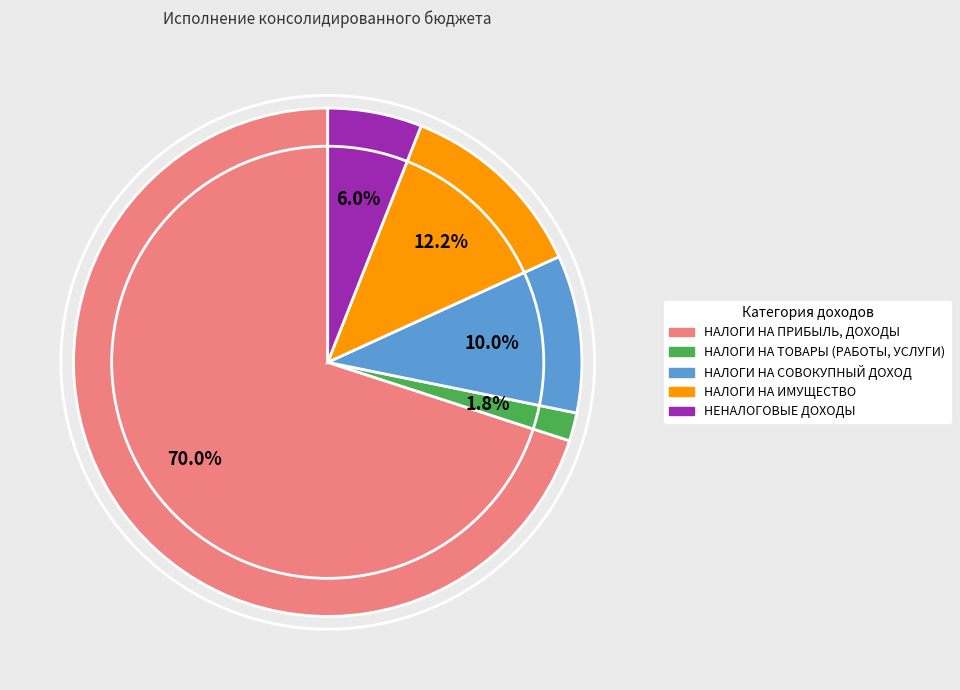

To the nearest percent, what portion does НАЛОГИ НА СОВОКУПНЫЙ ДОХОД represent?

10%